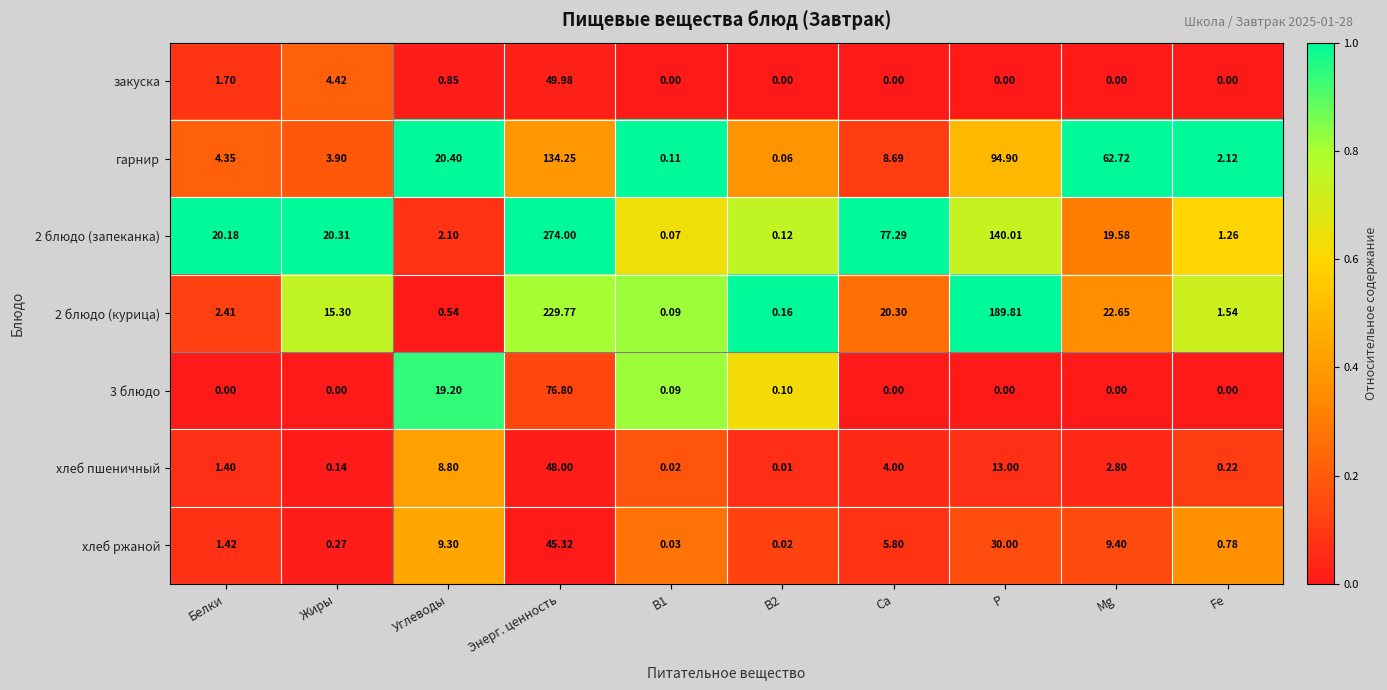

Is the value of хлеб пшеничный at Fe greater than the value of 3 блюдо at Mg?

Yes